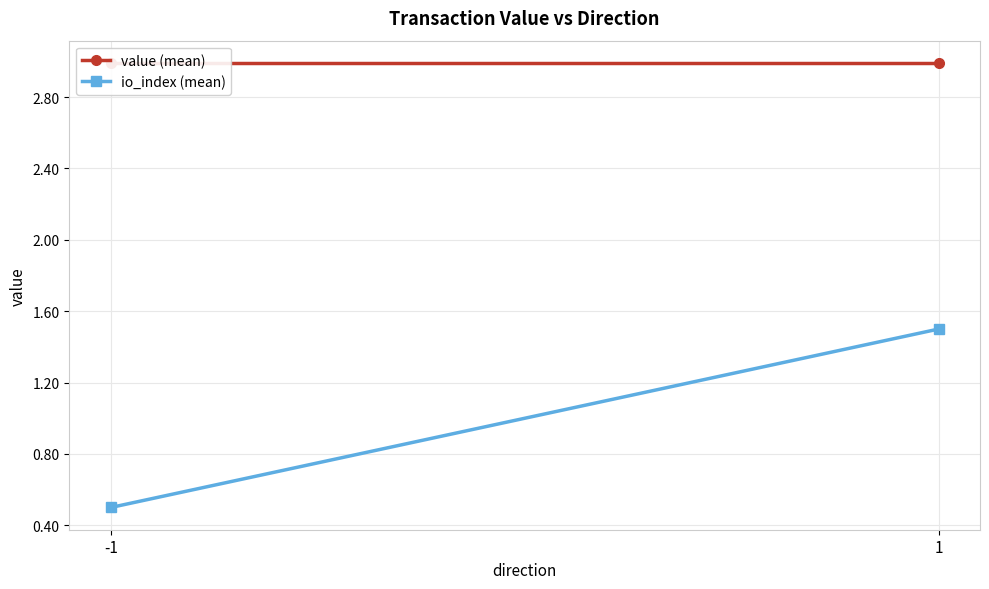

Is it true that io_index (mean) equals 0.5 at 1?

False